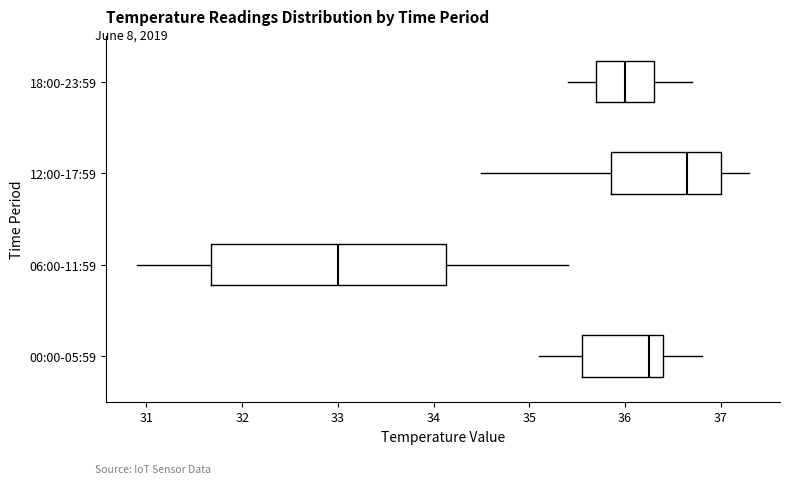

Reading bottom to top, transcribe this box plot: for each box, give where its median line is, the range the box spans, and where its two whiskers end, as read against the x-axis. The values are not printed on the chart, so give them approximately, as read against the axis.

00:00-05:59: median 36.3, box 35.6 to 36.4, whiskers 35.1 to 36.8
06:00-11:59: median 33.0, box 31.7 to 34.1, whiskers 30.9 to 35.4
12:00-17:59: median 36.7, box 35.9 to 37.0, whiskers 34.5 to 37.3
18:00-23:59: median 36.0, box 35.7 to 36.3, whiskers 35.4 to 36.7